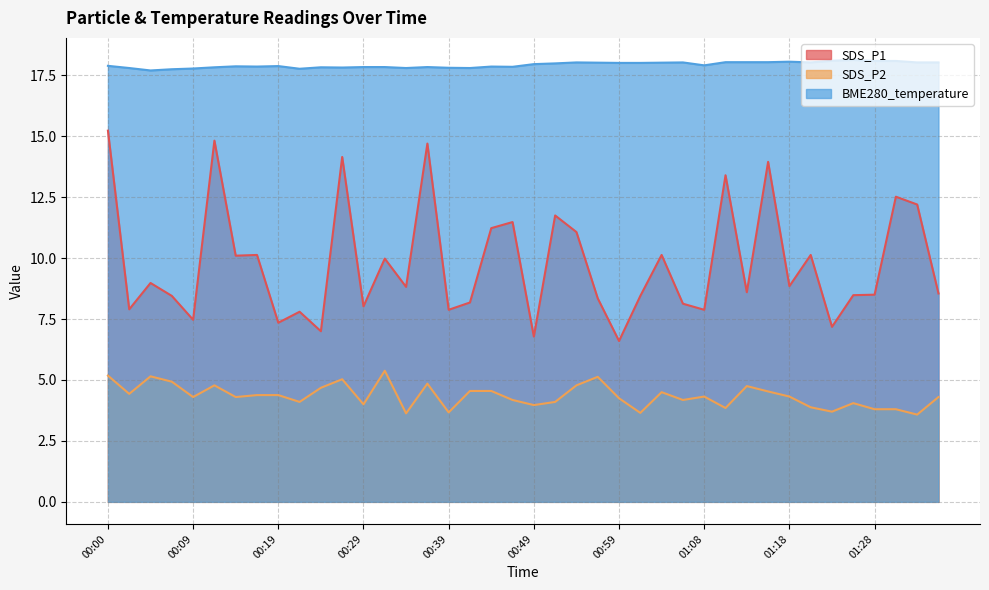

What value does the SDS_P1 series have at 00:09?

7.5